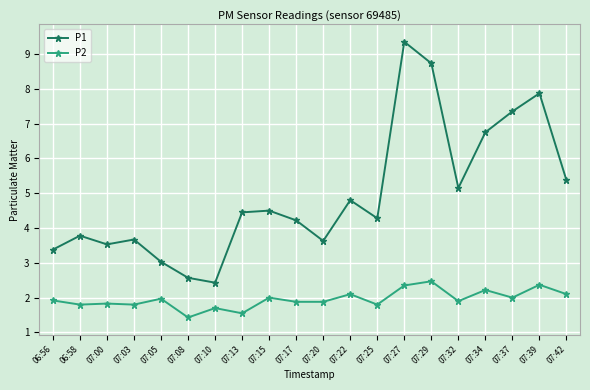

What position from the right is 07:37?

3